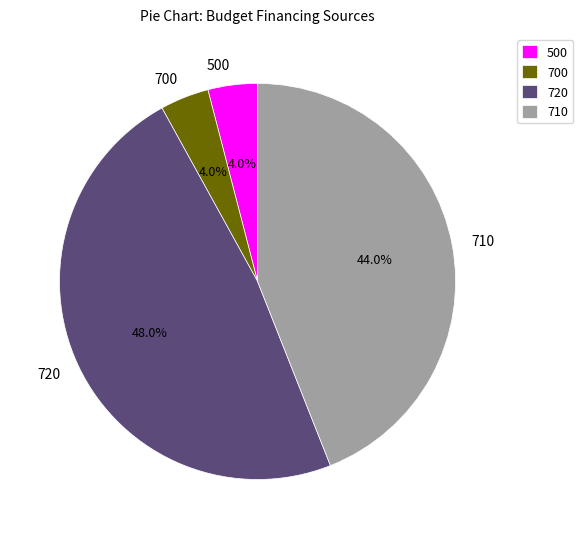

To the nearest percent, what is the difference between the largest and smallest slice percentages?

44%